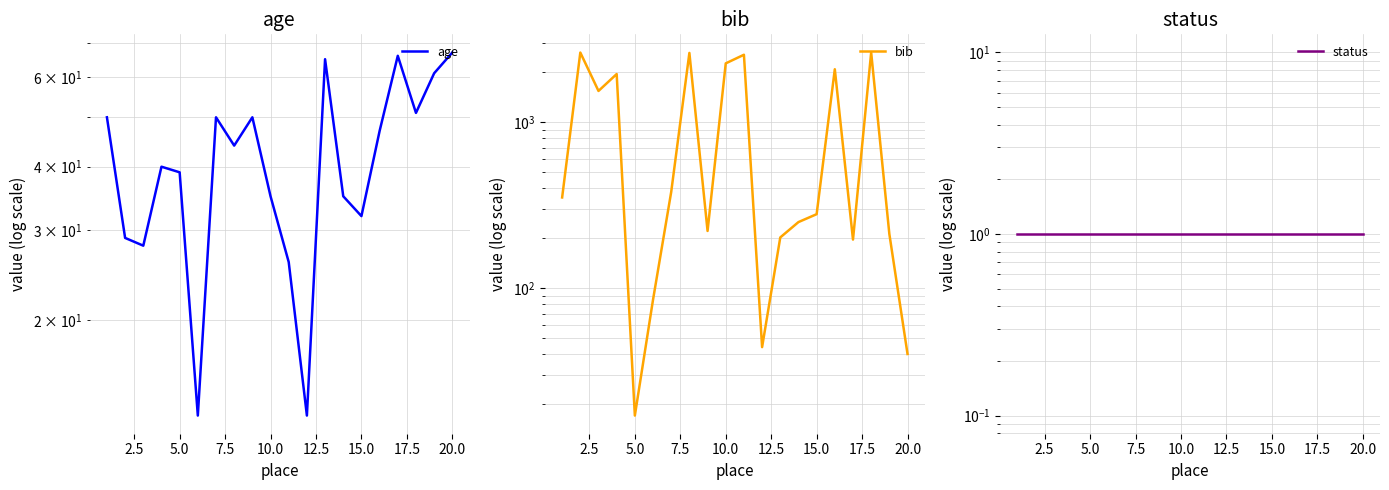

How many times do bib and age cross each other?

3